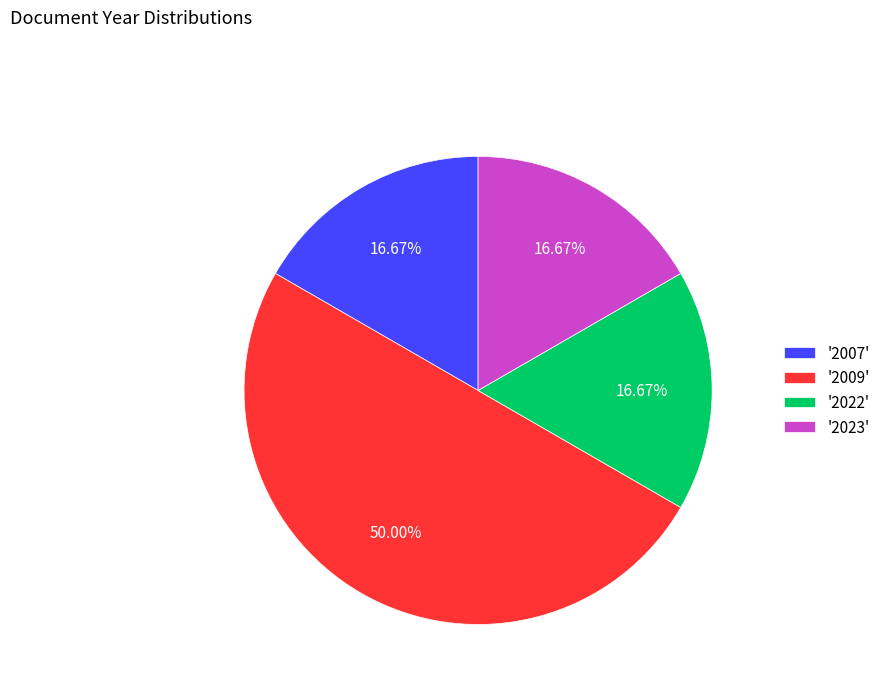

Does '2007' account for over 50% of the chart?

No